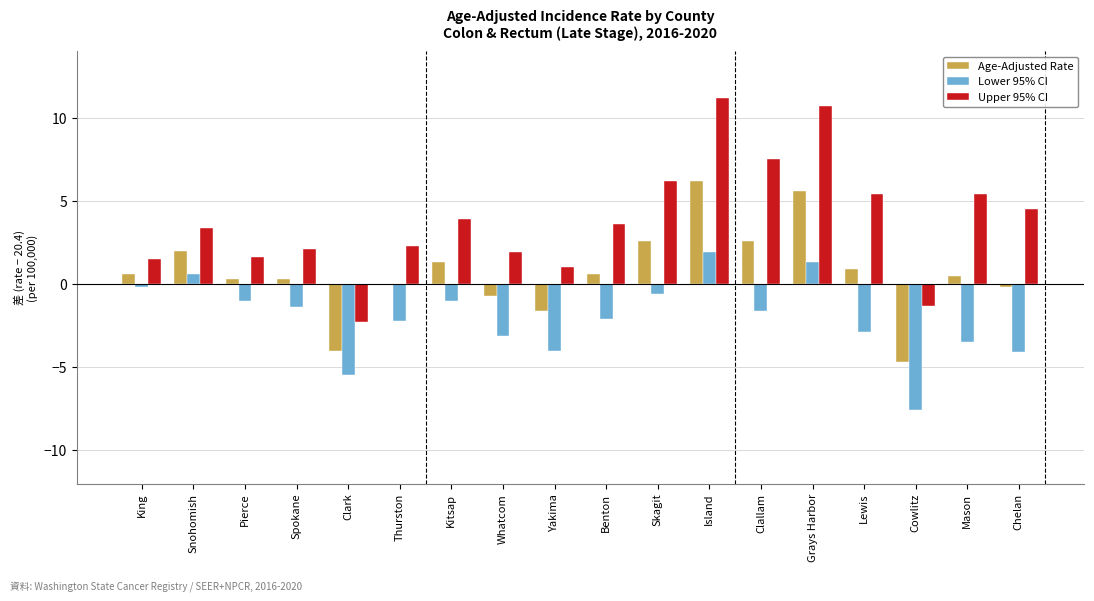

Is the value of Lower 95% CI at Skagit greater than the value of Upper 95% CI at King?

No